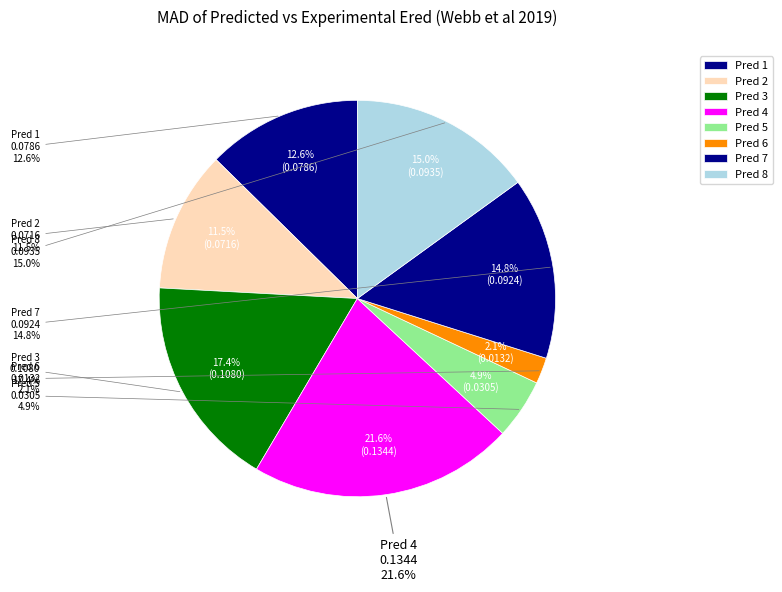

Which has a higher value, Pred 7 or Pred 3?

Pred 3